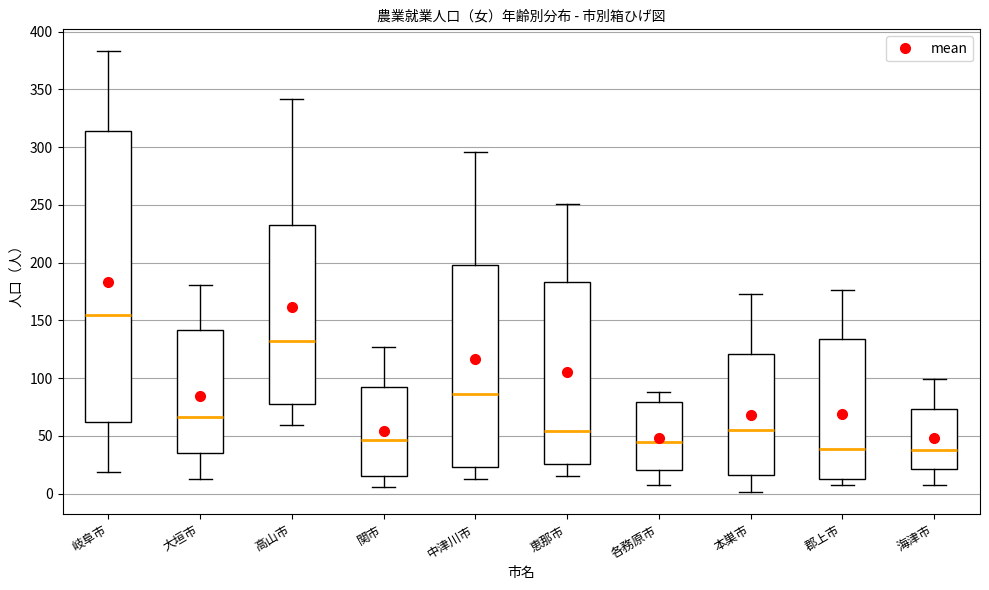

Reading left to right, transcribe this box plot: for each box, give where its median line is, the range the box spans, and where its two whiskers end, as read against the y-axis. The values are not printed on the chart, so give them approximately, as read against the axis.

岐阜市: median 155, box 60 to 315, whiskers 20 to 385
大垣市: median 65, box 35 to 140, whiskers 15 to 180
高山市: median 130, box 80 to 235, whiskers 60 to 340
関市: median 45, box 15 to 90, whiskers 5 to 125
中津川市: median 85, box 25 to 200, whiskers 15 to 295
恵那市: median 55, box 25 to 185, whiskers 15 to 250
各務原市: median 45, box 20 to 80, whiskers 5 to 90
本巣市: median 55, box 15 to 120, whiskers 0 to 175
郡上市: median 40, box 15 to 135, whiskers 5 to 175
海津市: median 40, box 20 to 75, whiskers 5 to 100